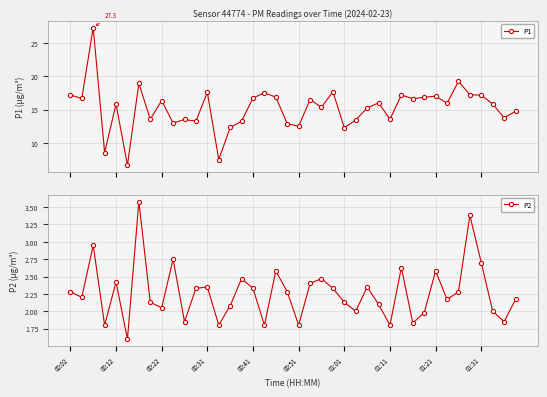

What is the value of the P1 point at the 12th from the left?

13.3